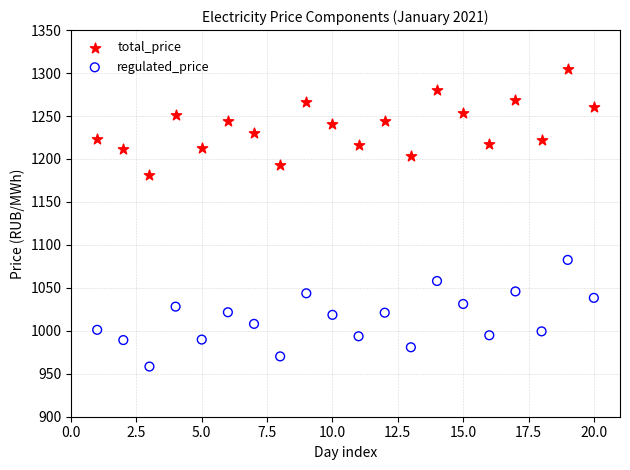

Across all data points, what is the range of X values (max minus min)?

19.0